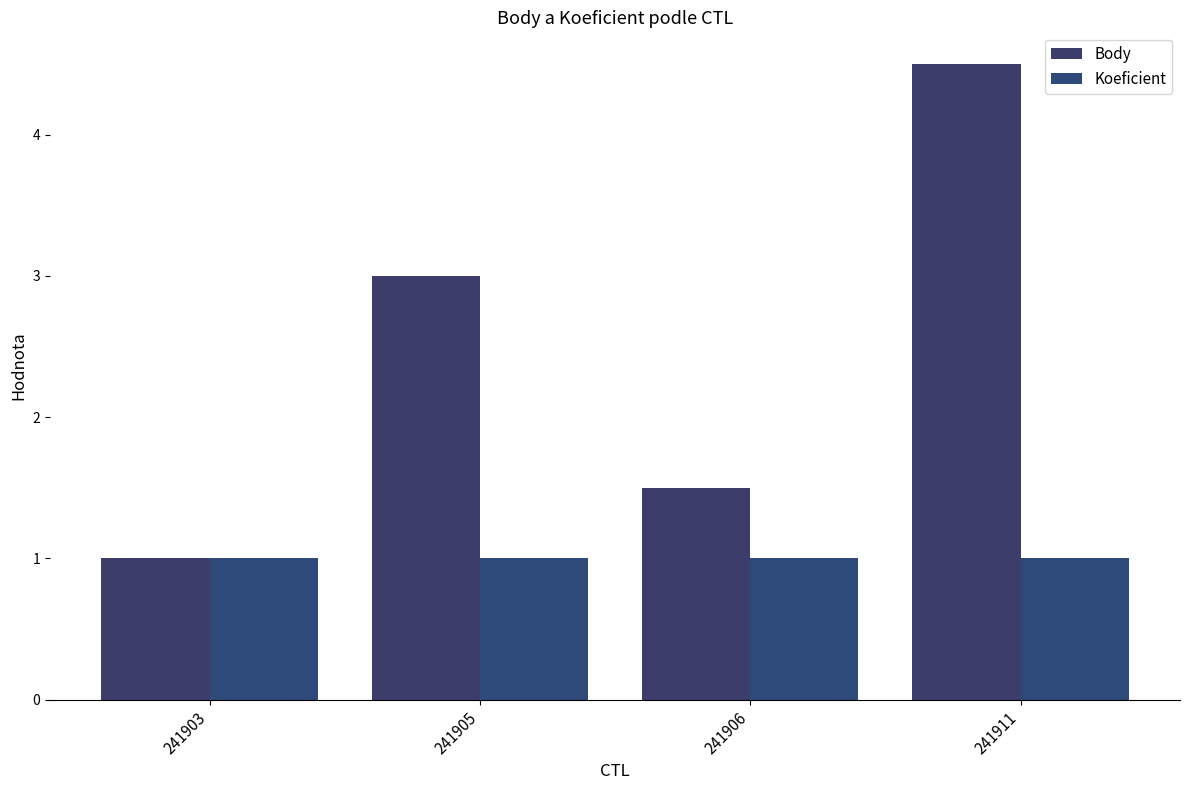

Are the bars horizontal?

No